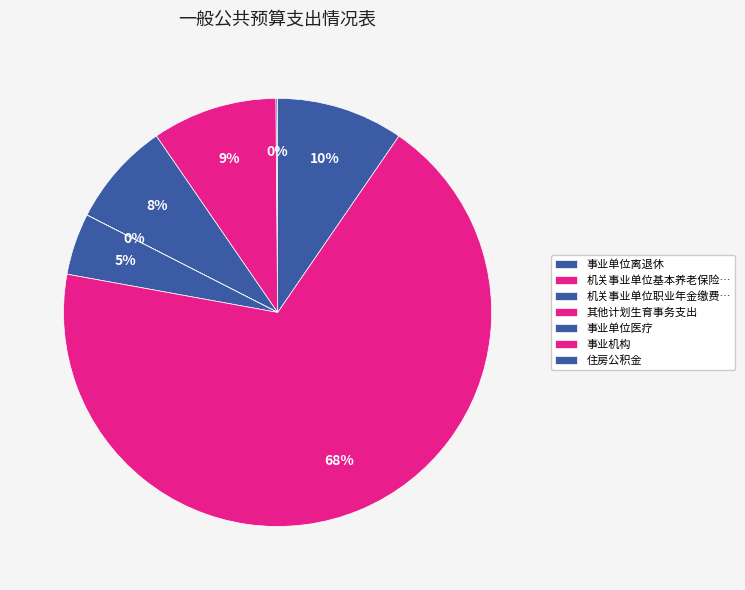

What is the total percentage of 事业单位医疗 and 事业机构?

72.9%